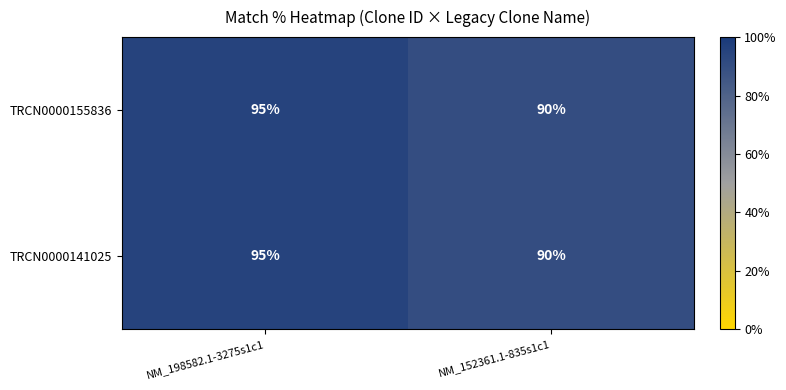

Read the TRCN0000155836 value at NM_198582.1-3275s1c1.

95